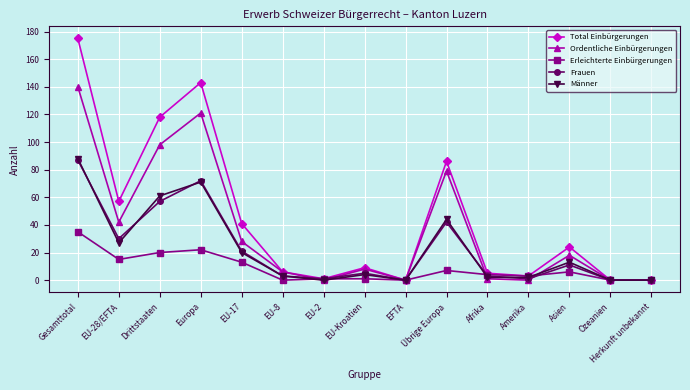

Does the chart display data point markers on the line(s)?

Yes